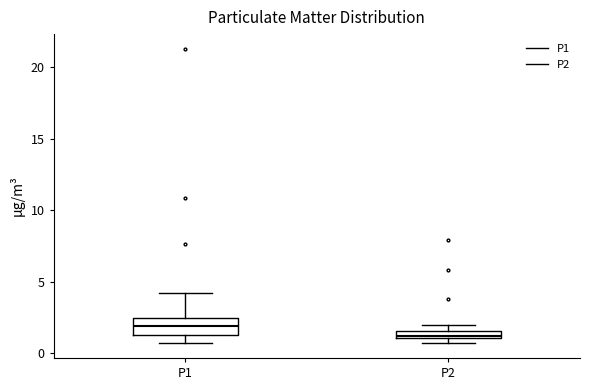

Which box's median line is the highest?

P1